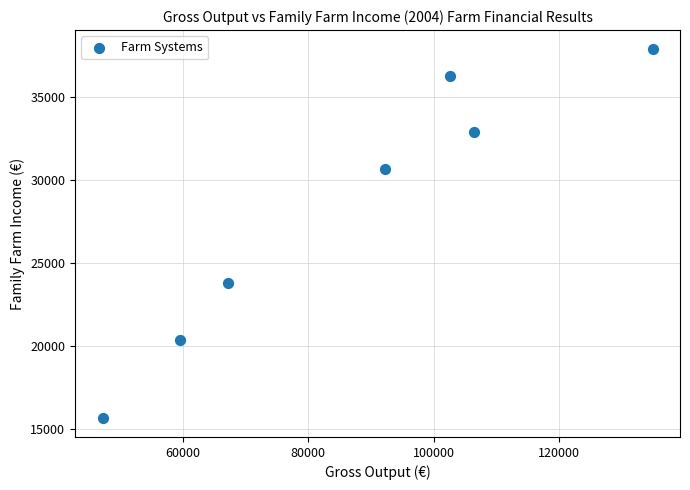

What Y value in the scatter plot is closest to 26772?

23785